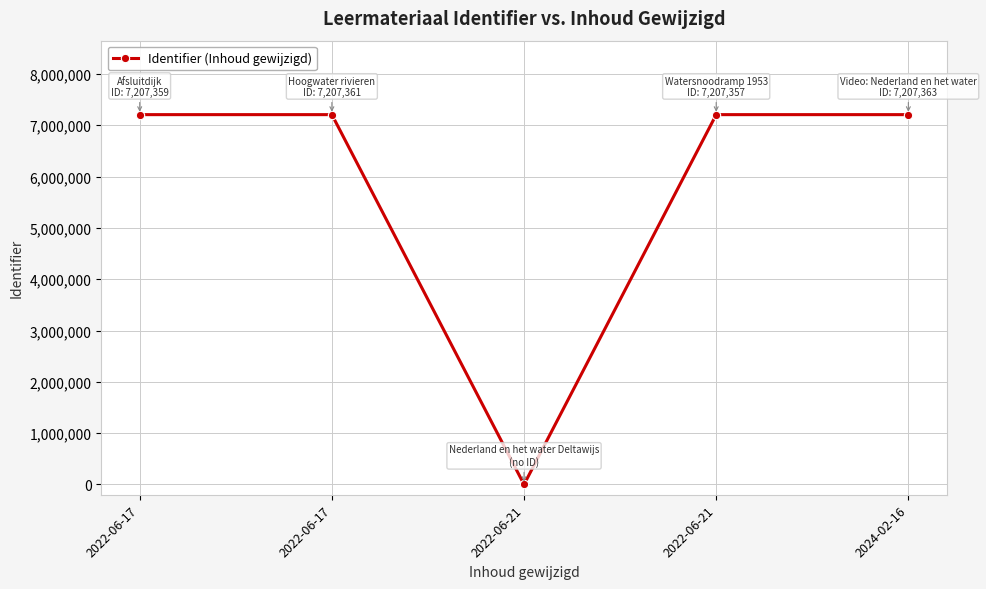

Does the chart have visible grid lines?

Yes